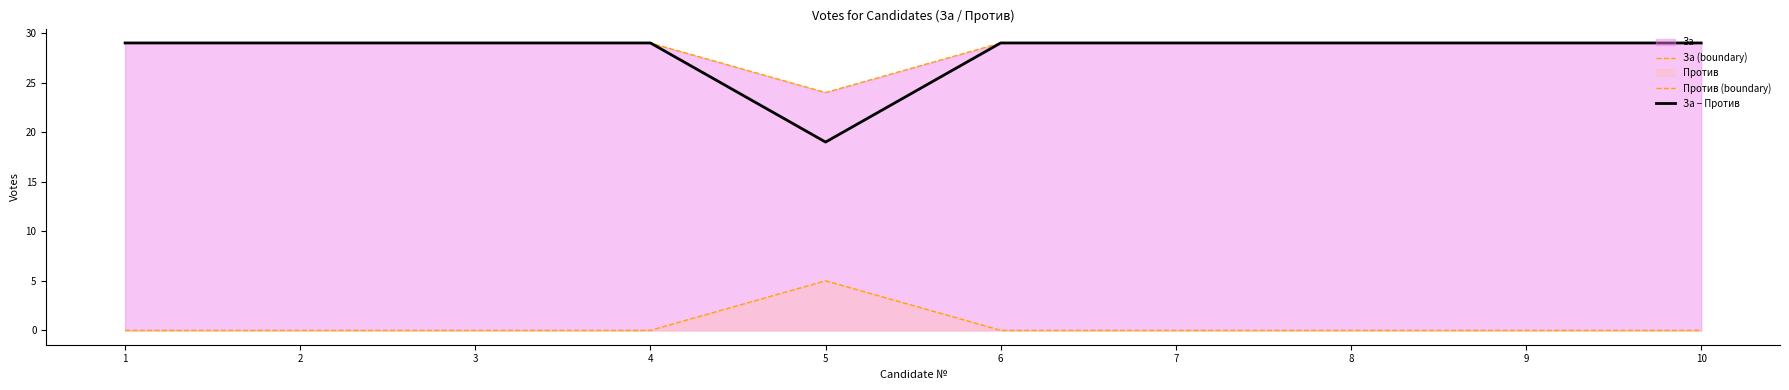

Reading left to right, what are all the values shown in this chart?

За (boundary): 1=29	2=29	3=29	4=29	5=24	6=29	7=29	8=29	9=29	10=29
Против (boundary): 1=0	2=0	3=0	4=0	5=5	6=0	7=0	8=0	9=0	10=0
За − Против: 1=29	2=29	3=29	4=29	5=19	6=29	7=29	8=29	9=29	10=29